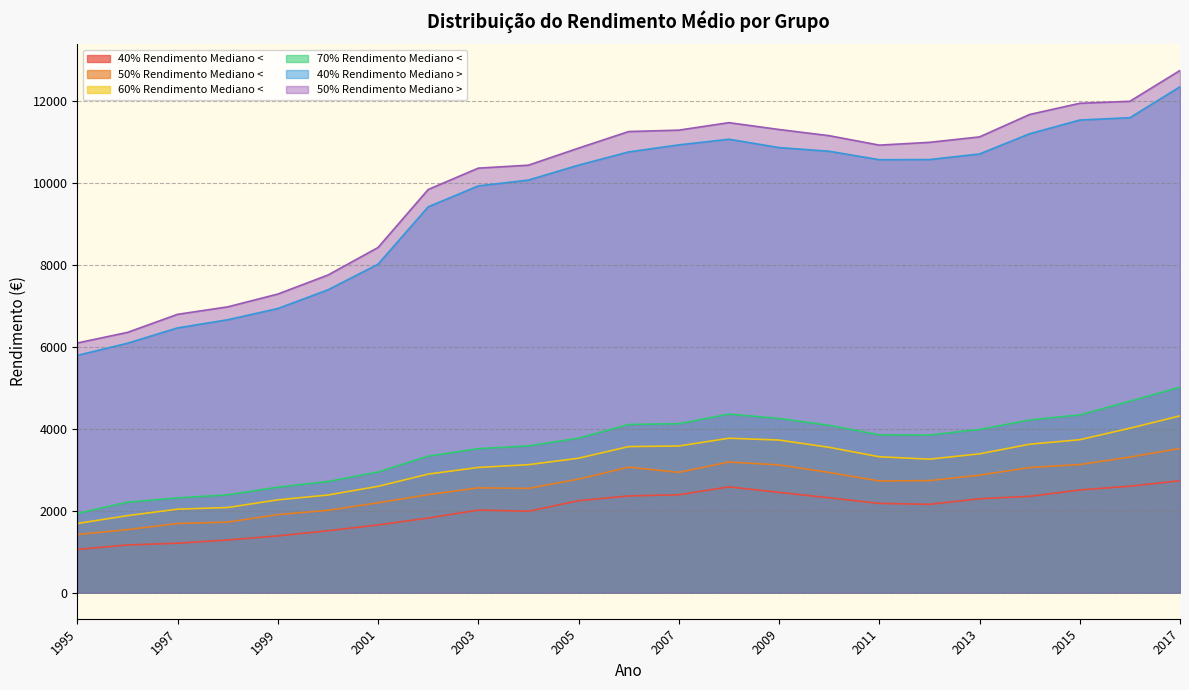

True or false: 40% Rendimento Mediano > has more than 1 interior local peaks.

False